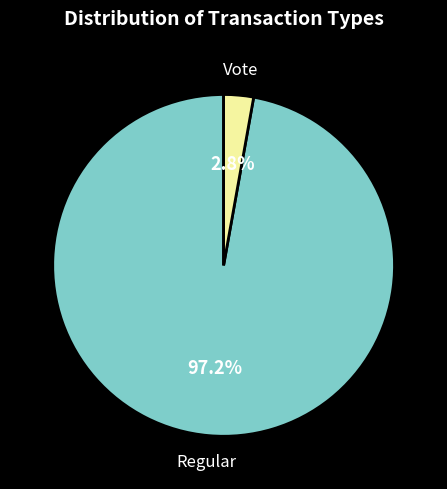

Which category has the biggest portion of the pie?

Regular